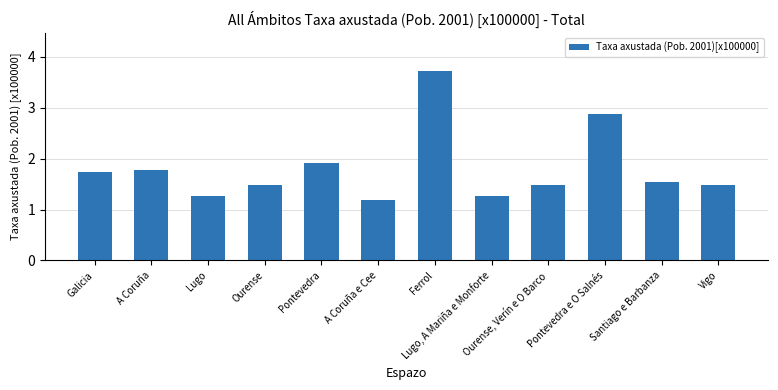

What position from the right is Ferrol?

6